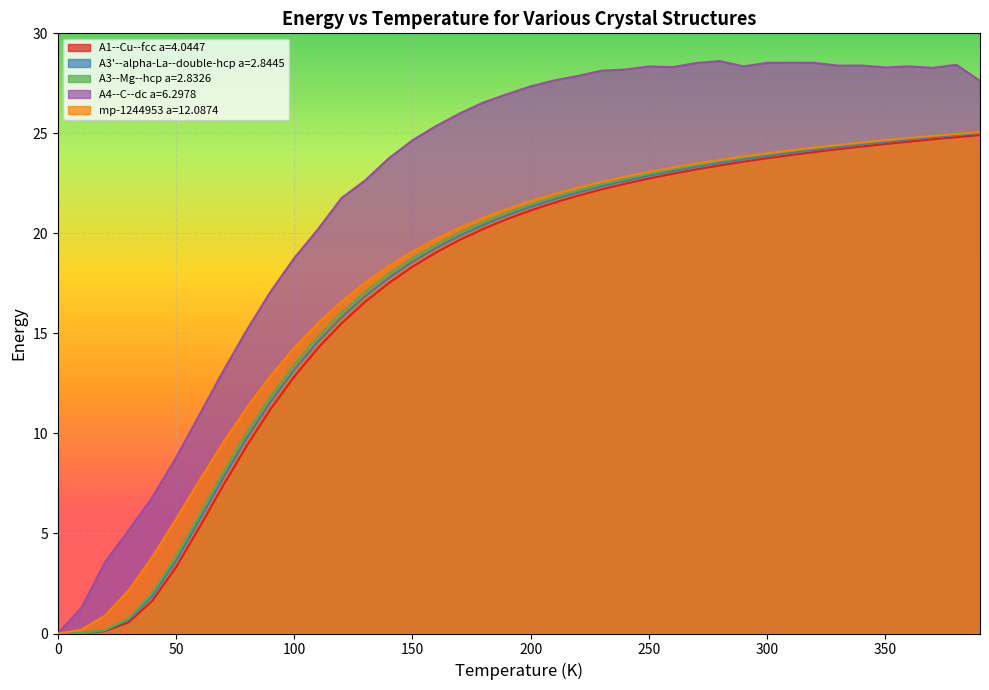

What is the total value across all series at 50?

25.3